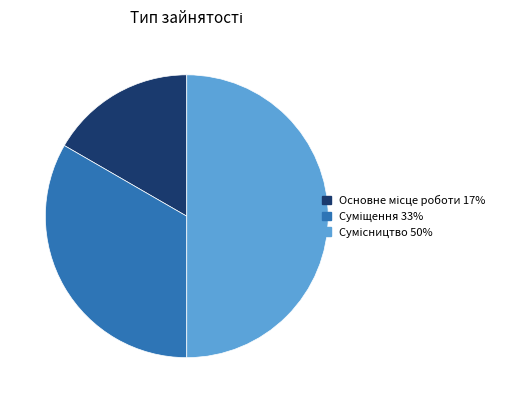

Is there a majority slice in this chart?

No